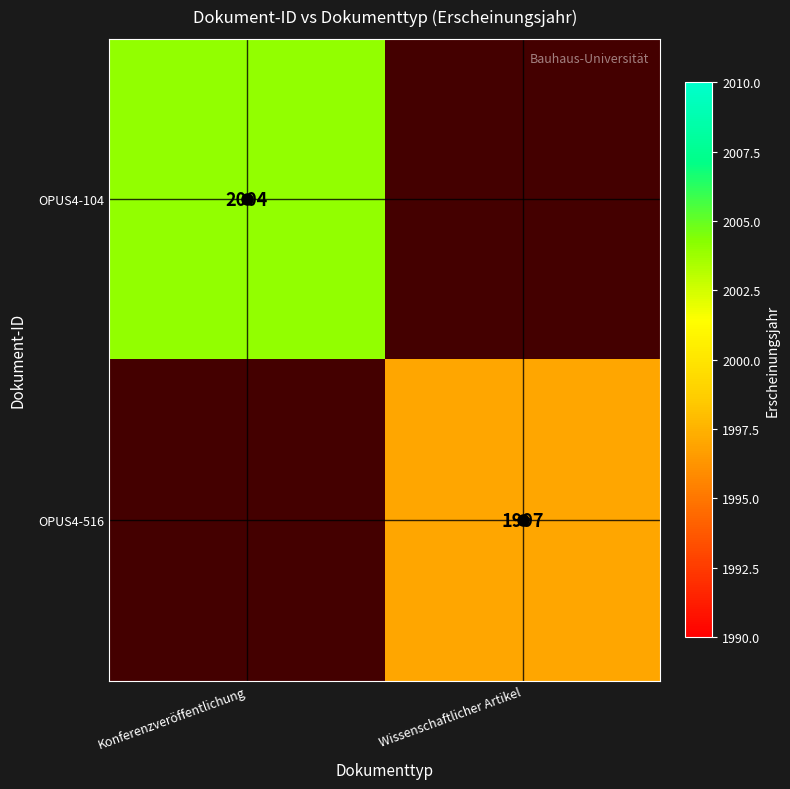

Count the number of categories in the chart.

2